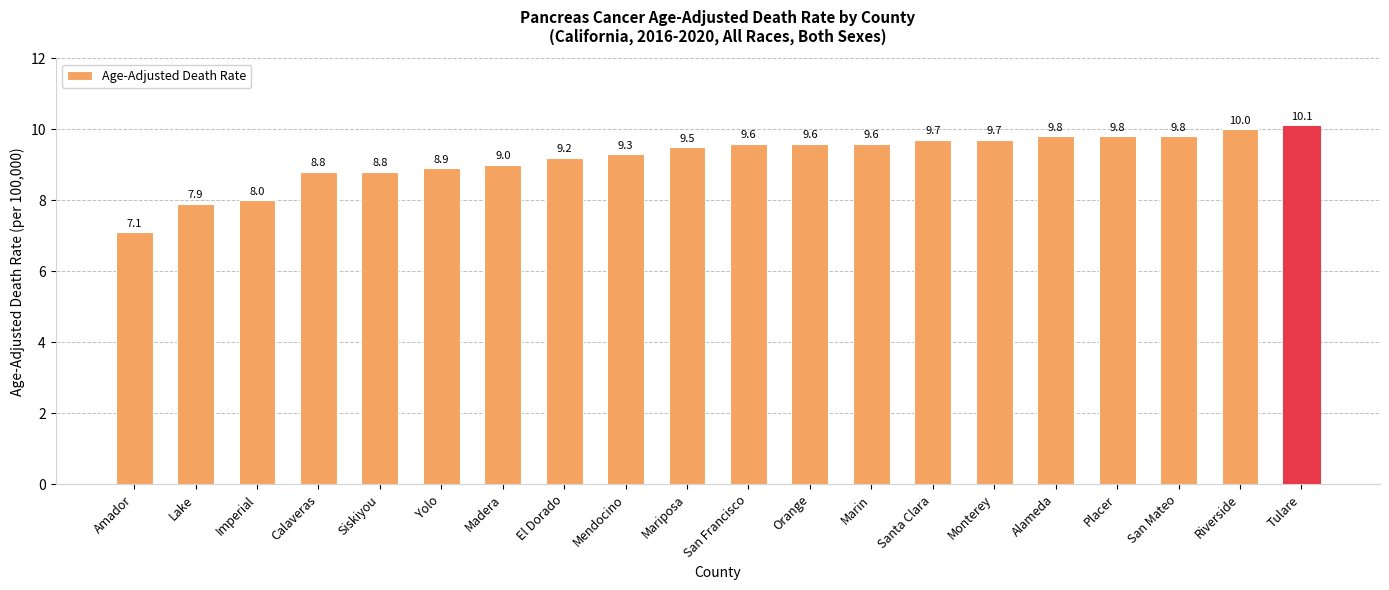

Count the number of categories in the chart.

20